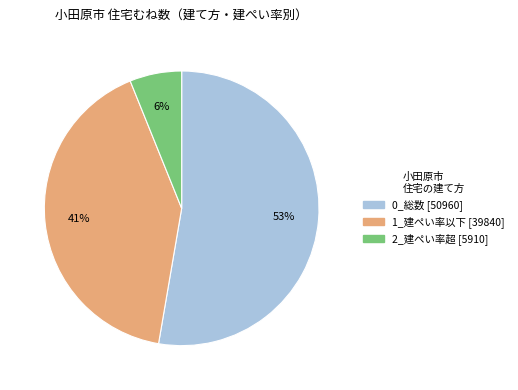

To the nearest percent, what is the difference between the largest and smallest slice percentages?

47%